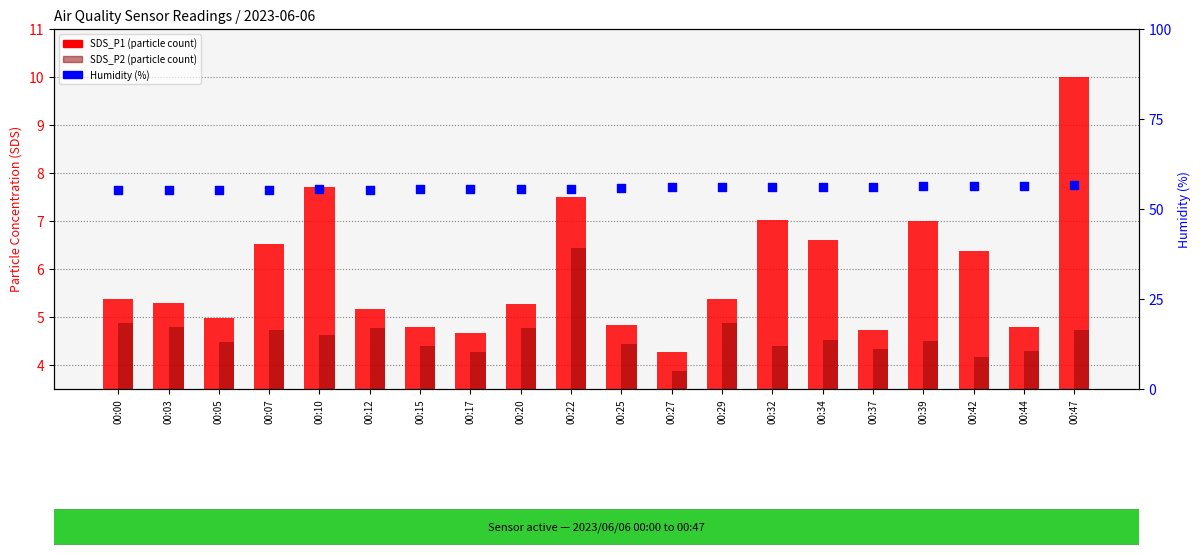

Which series reaches the maximum Y coordinate?

Humidity (%)